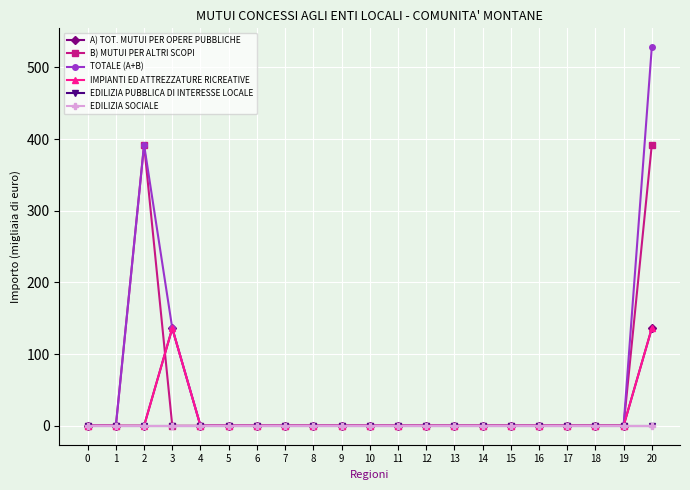

True or false: EDILIZIA PUBBLICA DI INTERESSE LOCALE and EDILIZIA SOCIALE cross at least once.

False